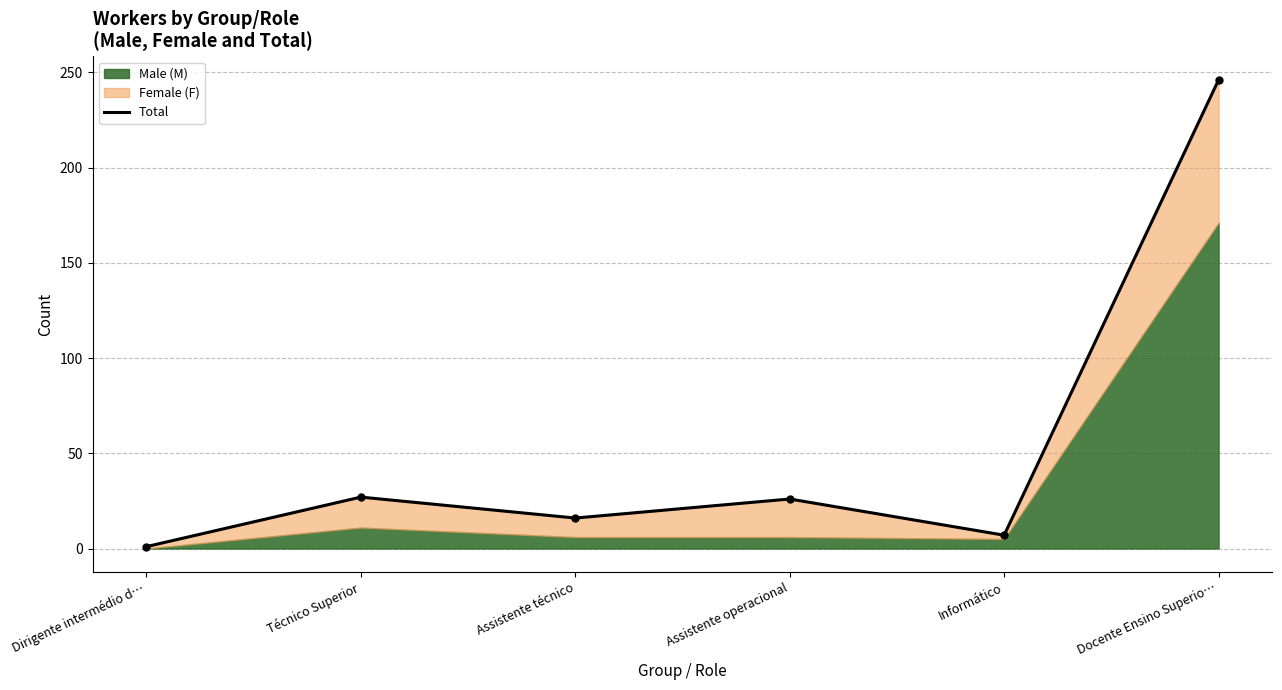

Count the number of categories in the chart.

6